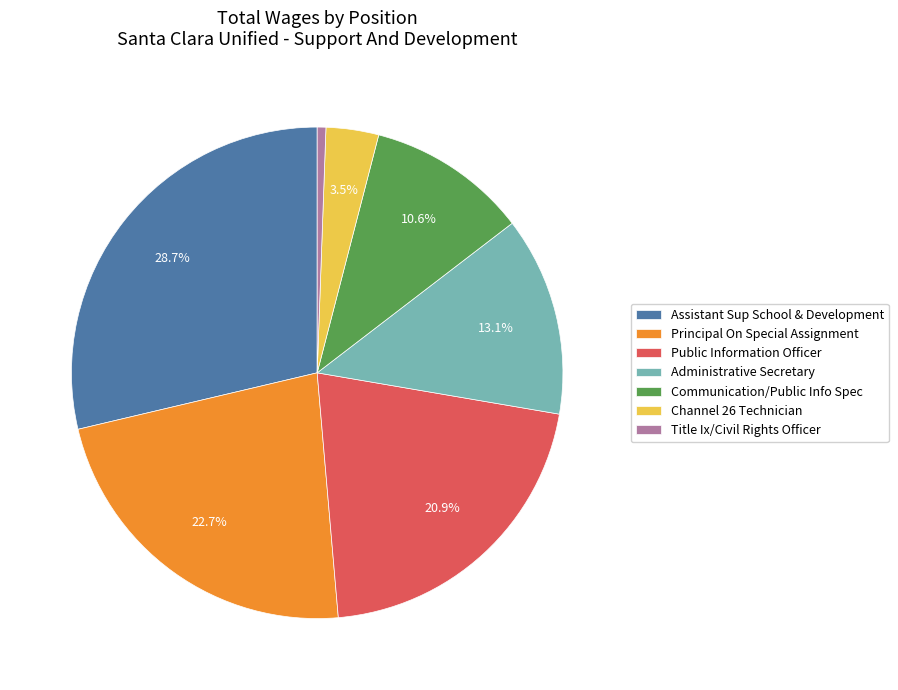

Which has a higher value, Assistant Sup School & Development or Principal On Special Assignment?

Assistant Sup School & Development